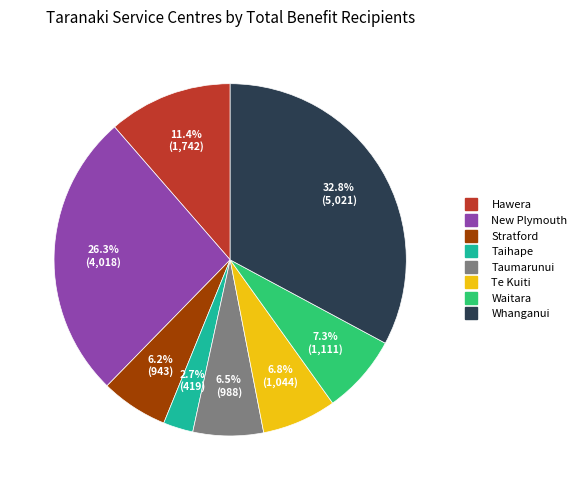

Is it true that Whanganui is 33% of the pie?

True